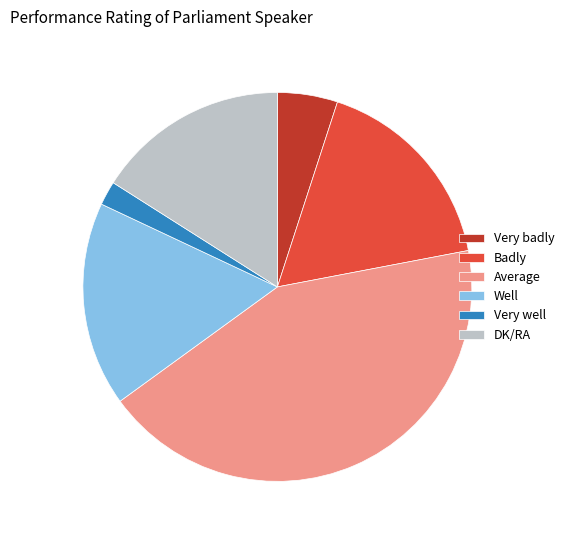

The Very badly slice represents 1% of the pie. True or false?

False